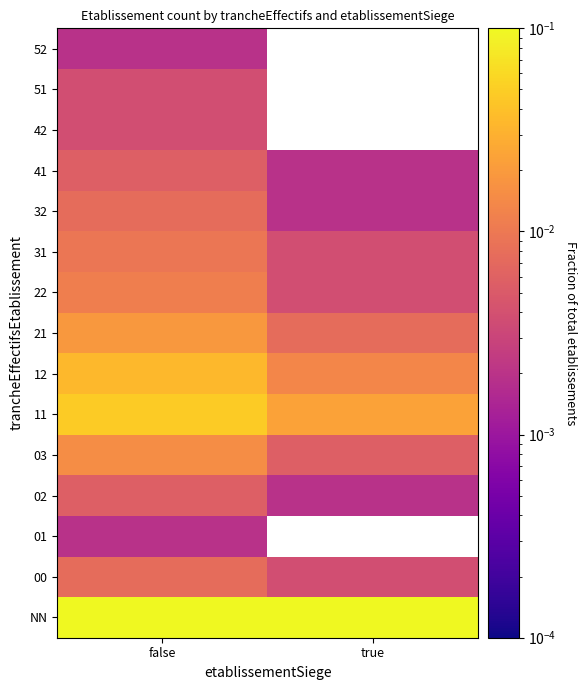

Count the number of data series in this chart.

15